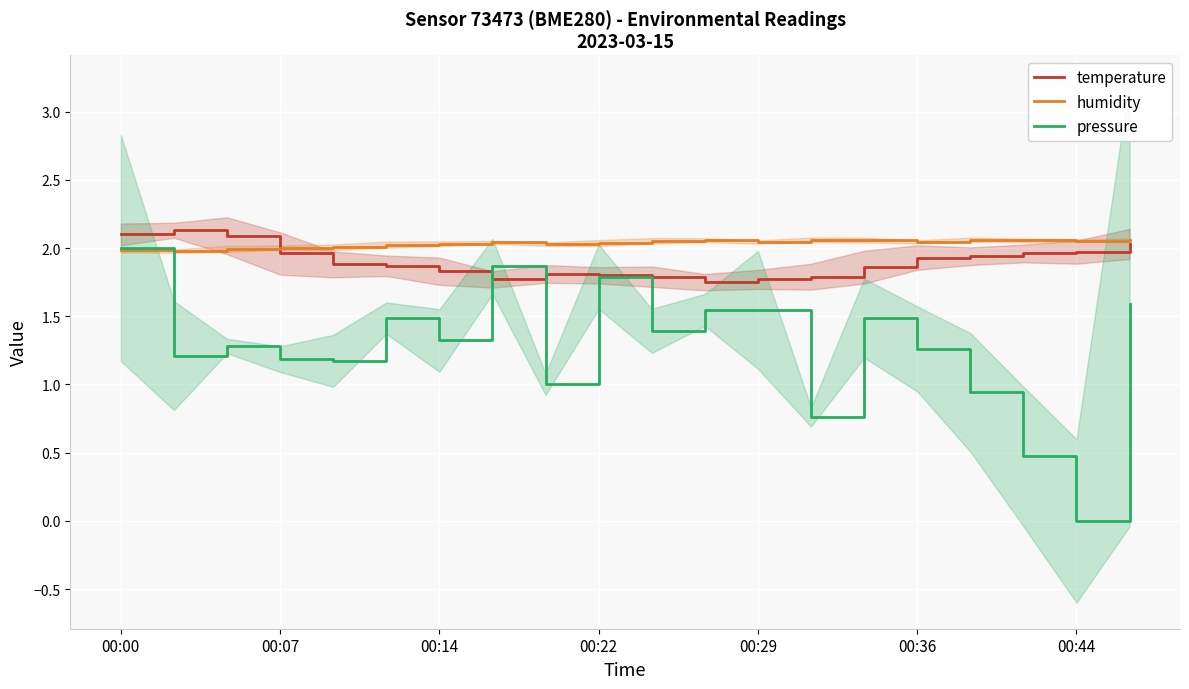

At which label does pressure reach its minimum?

00:44